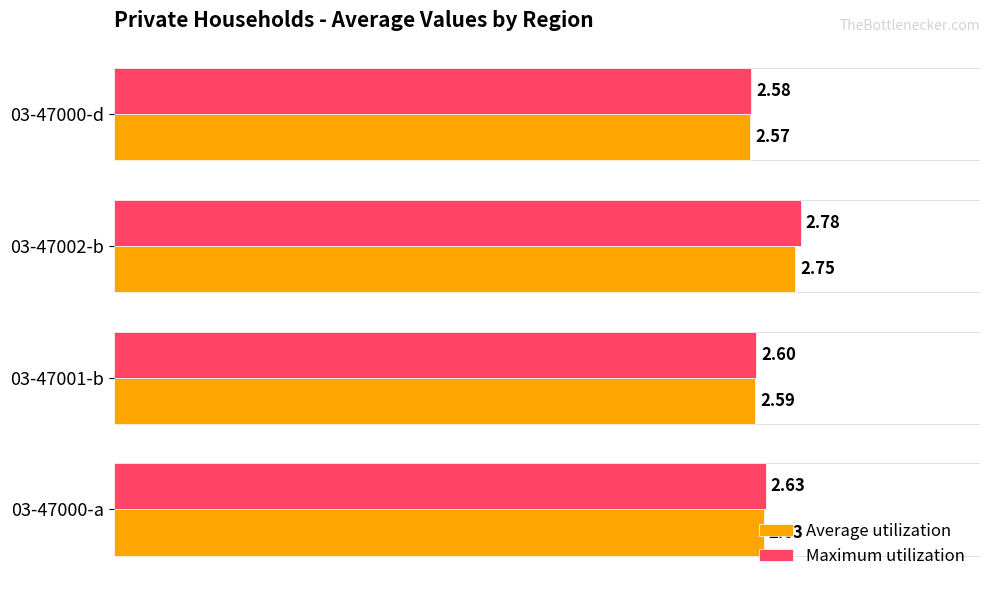

List the series in order of their peak value, lowest first.

Average utilization, Maximum utilization